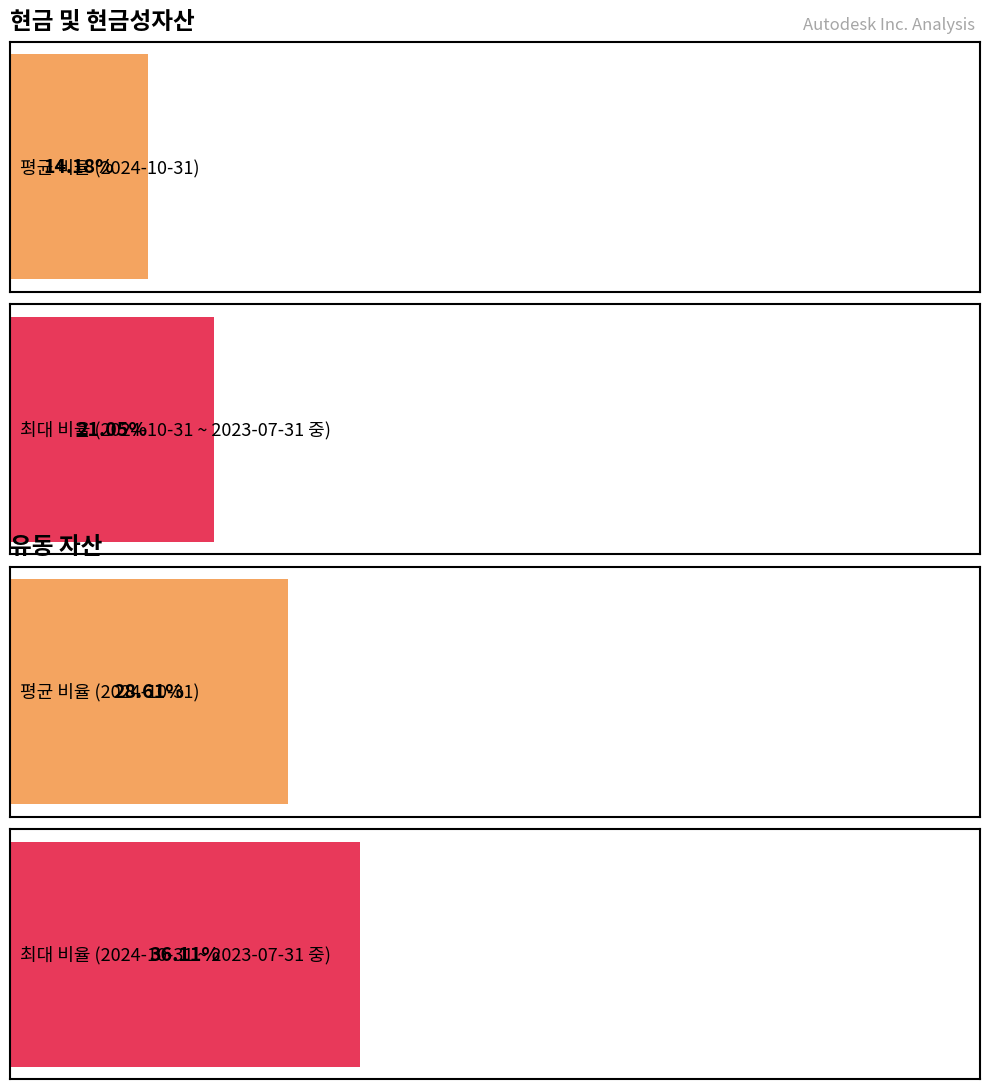

Which series has the largest range (max minus min)?

유동 자산